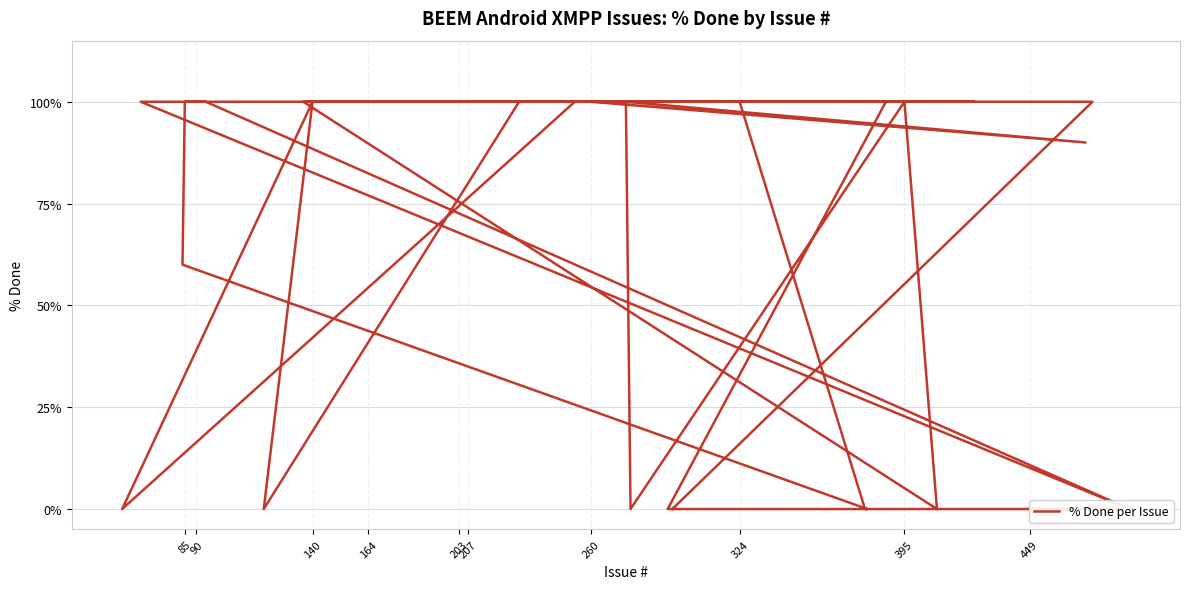

How many distinct data groups are displayed?

1